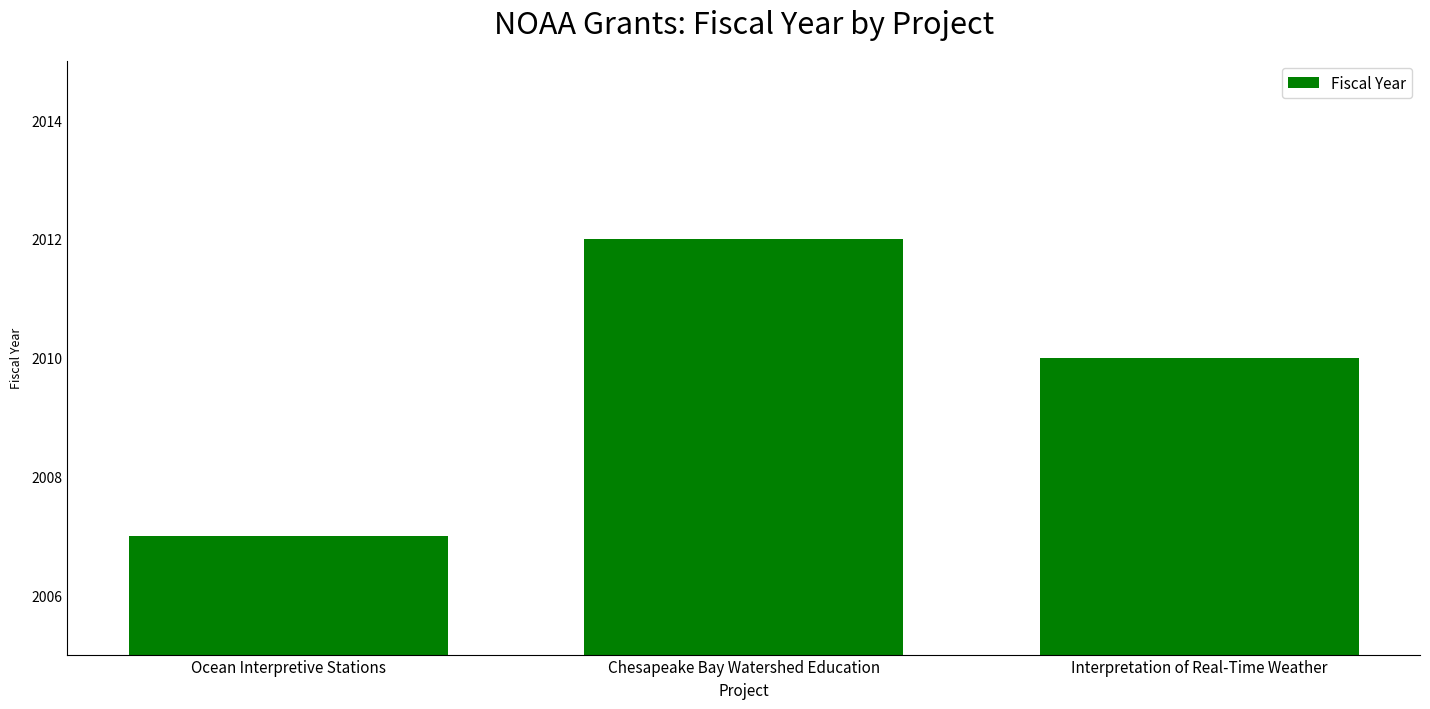

How many values are between 2007 and 2012?

3